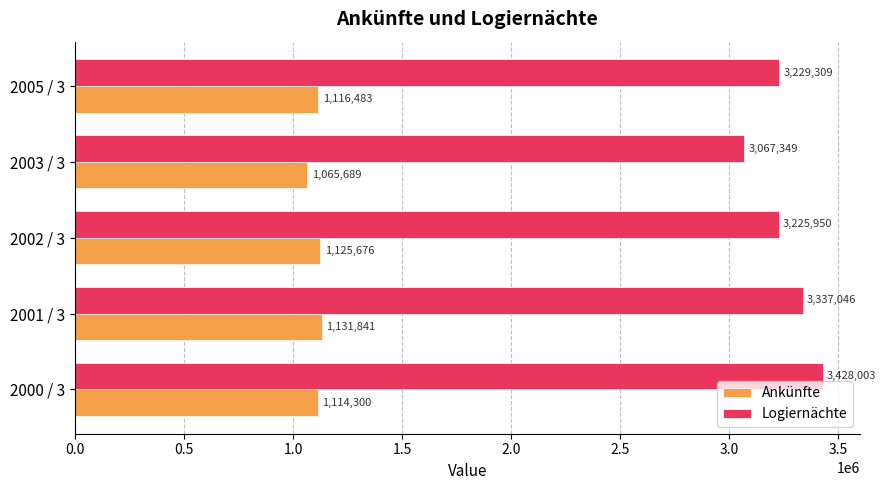

Which series changed the most between 2001 / 3 and 2002 / 3?

Logiernächte